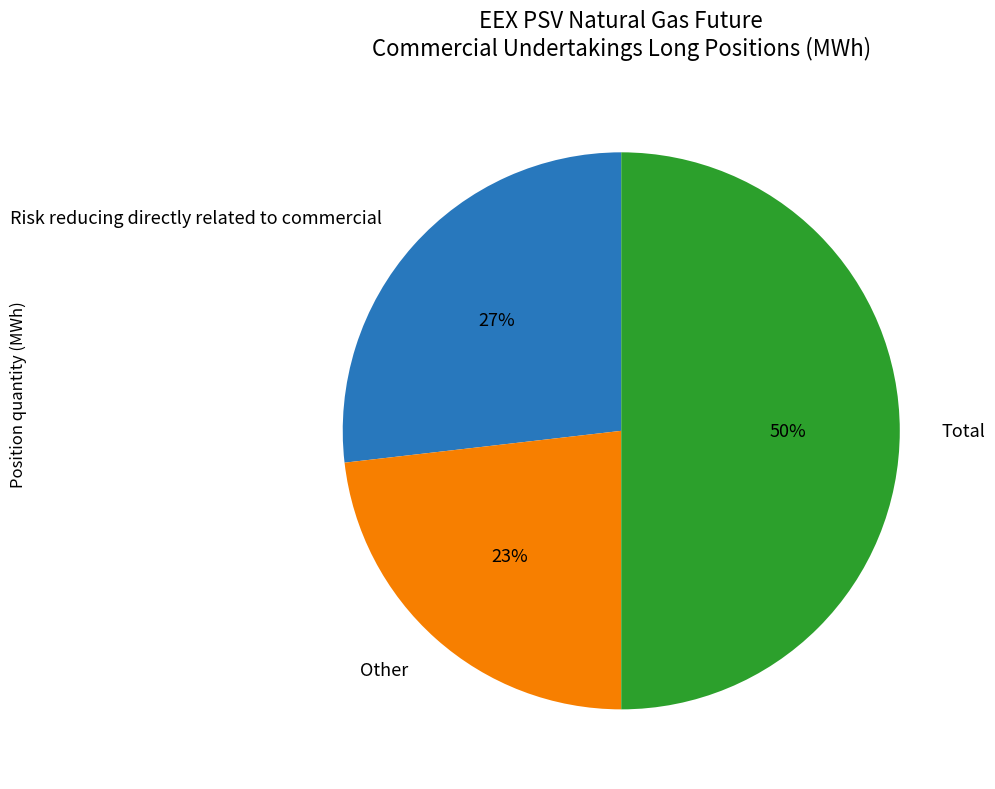

Which slice is the largest?

Total